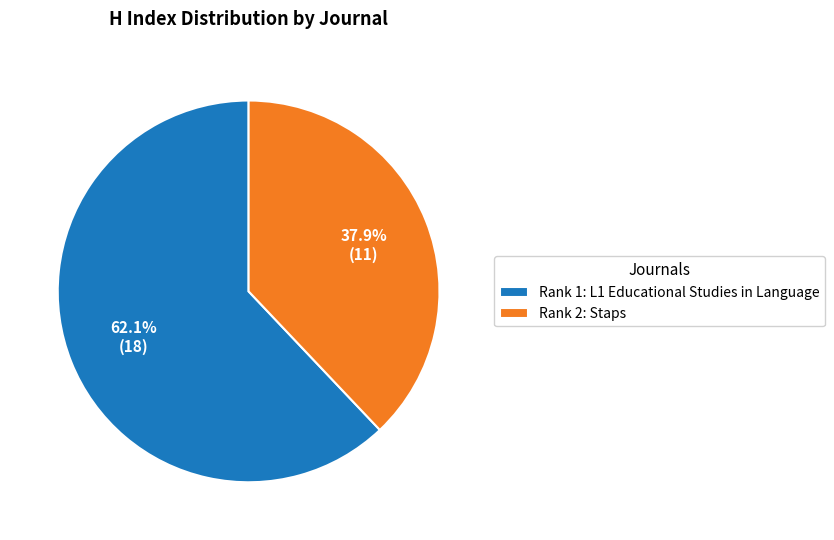

To the nearest percent, what is the average slice percentage?

50%